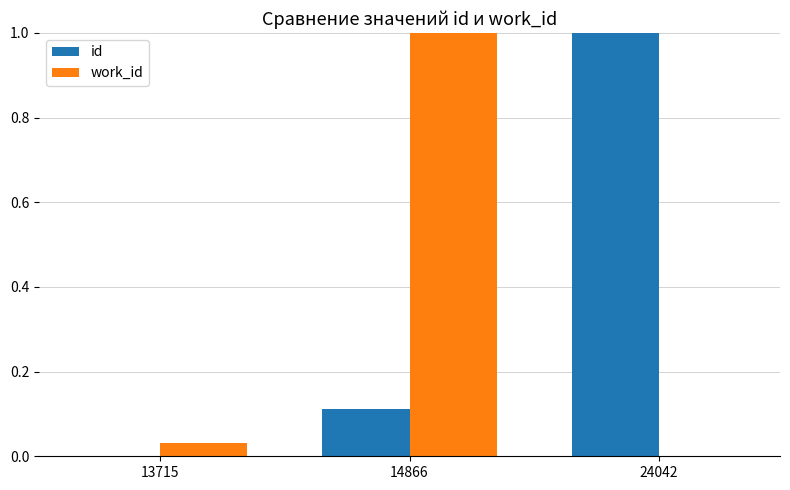

Count the number of data series in this chart.

2